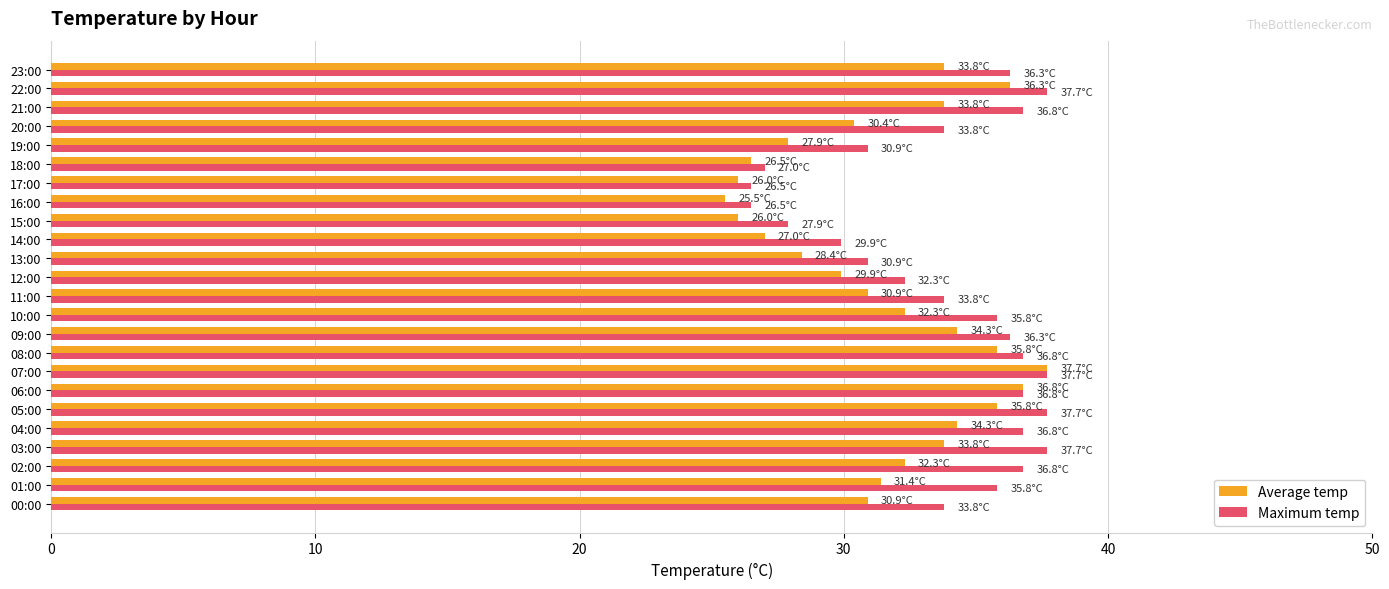

What value does the Maximum temp series have at 20:00?

33.8